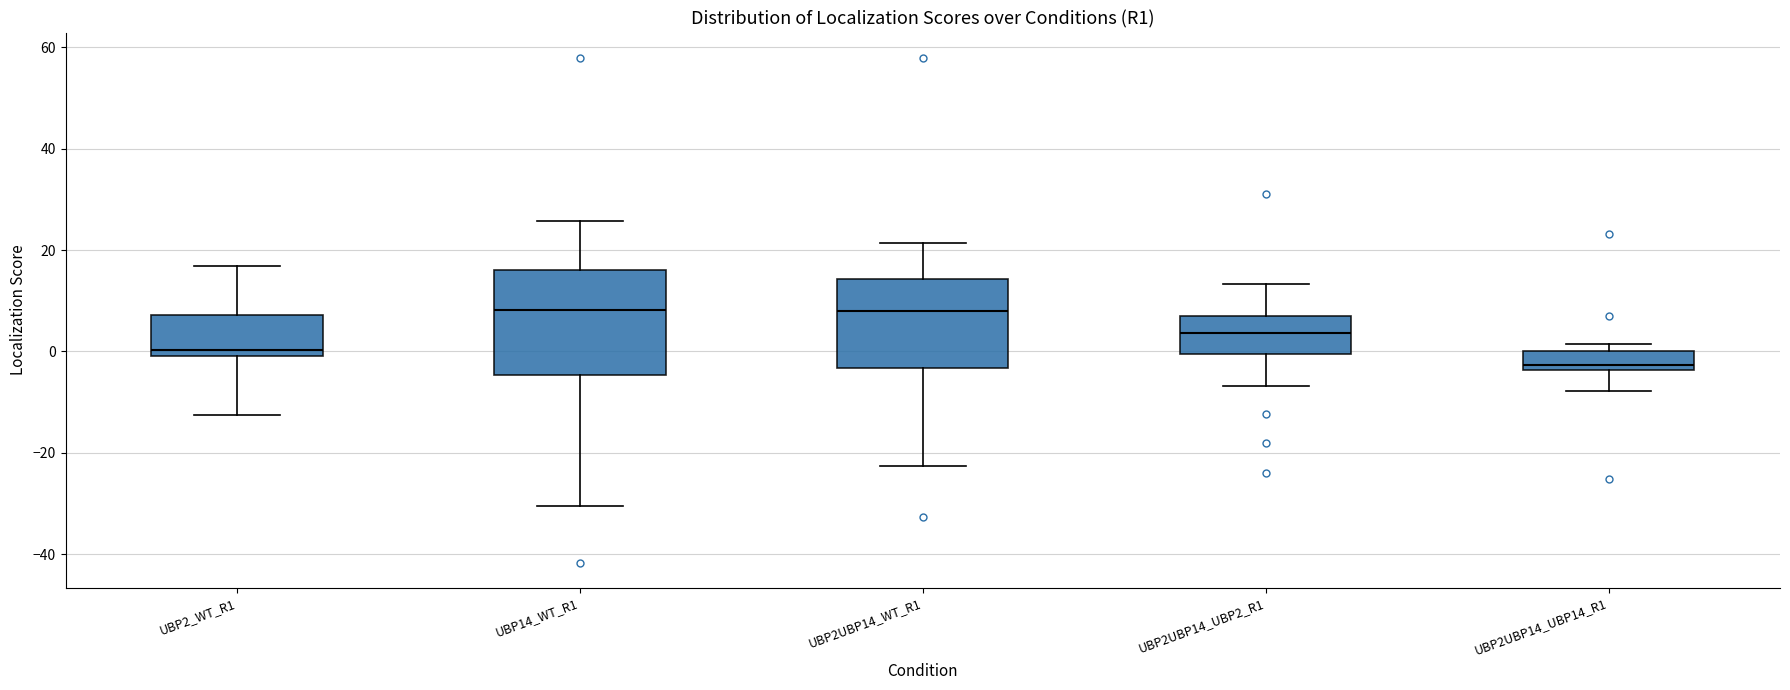

Comparing the boxes themselves (not the whiskers), which one is the tallest?

UBP14_WT_R1